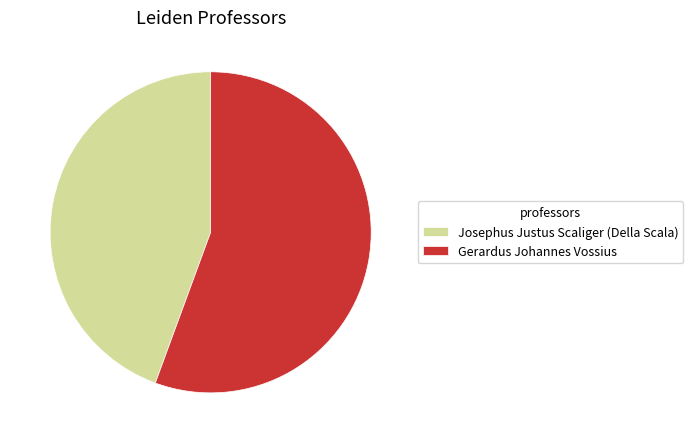

What is the largest slice in the pie chart?

Gerardus Johannes Vossius